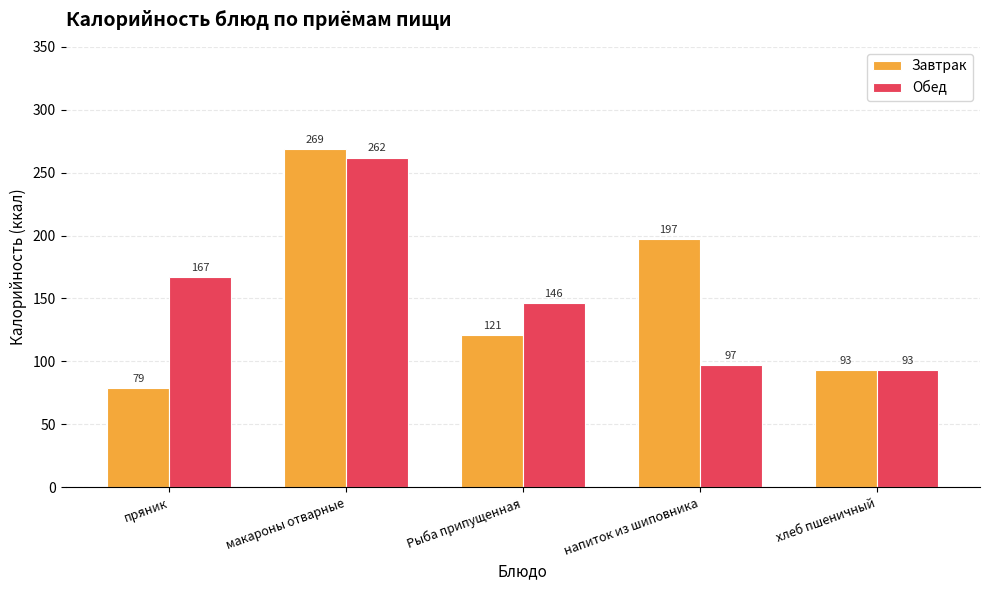

Which category has the highest value across all series?

макароны отварные